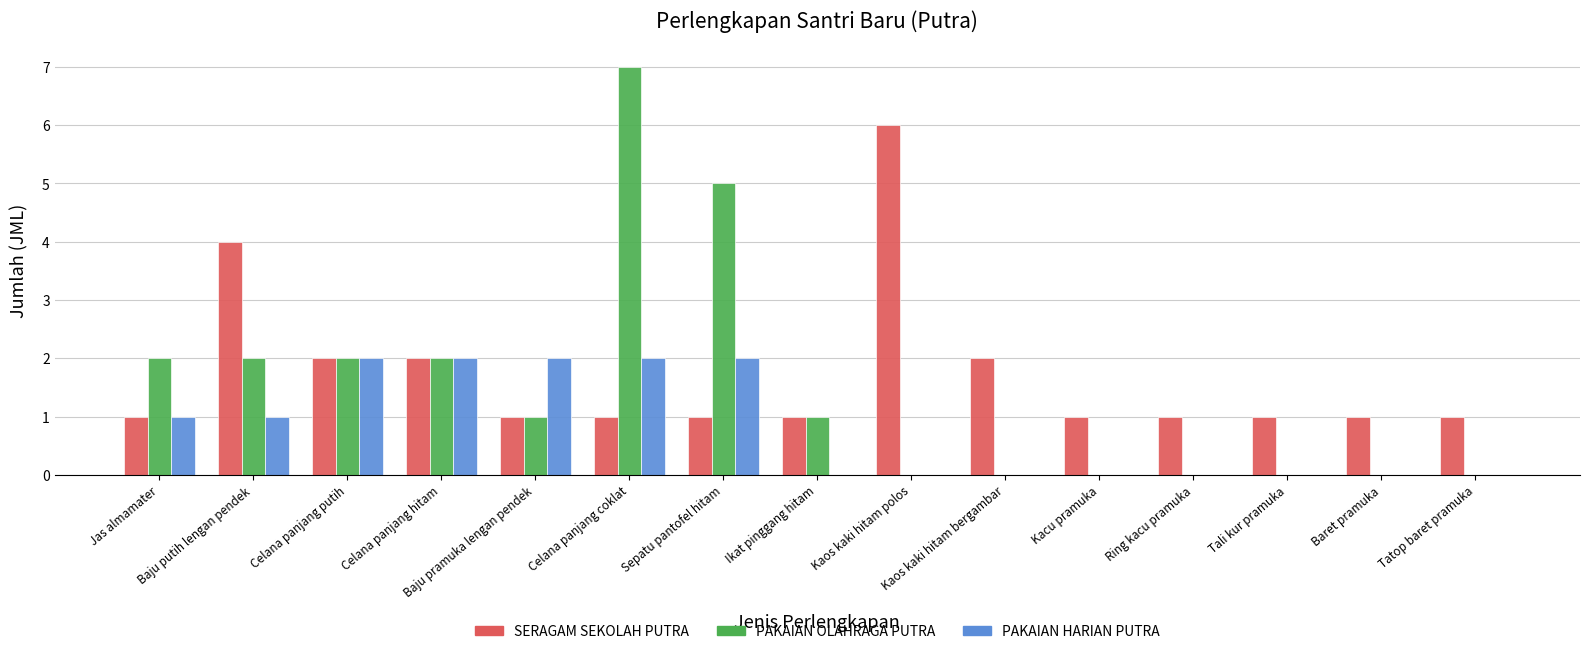

What is the sum of all PAKAIAN HARIAN PUTRA values?

12